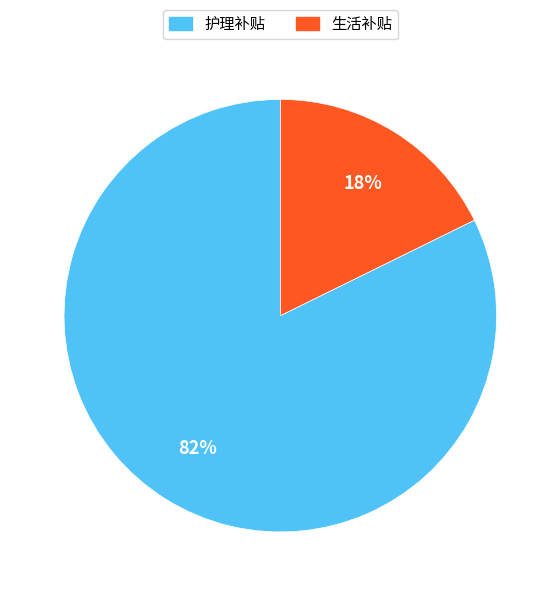

To the nearest percent, what is the average slice percentage?

50%